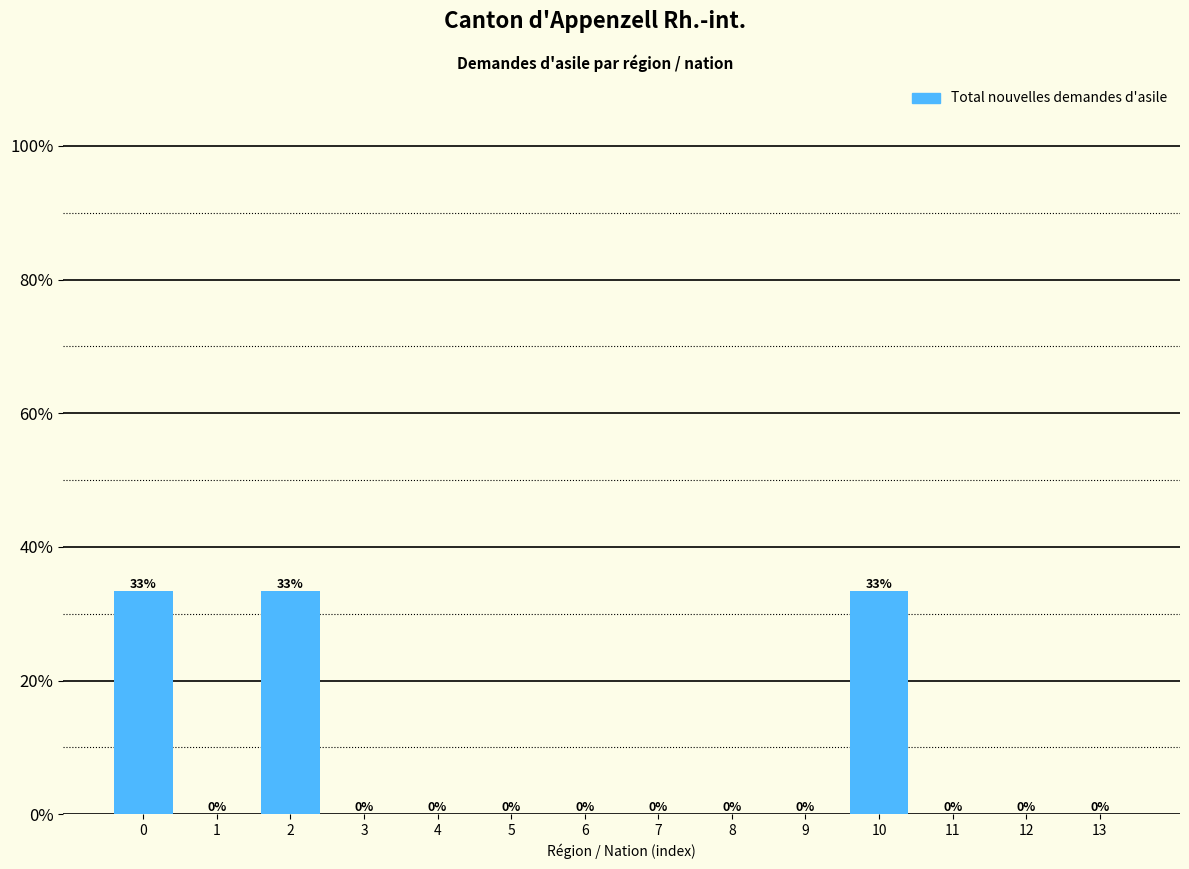

The value at 1 is -18.4. True or false?

False